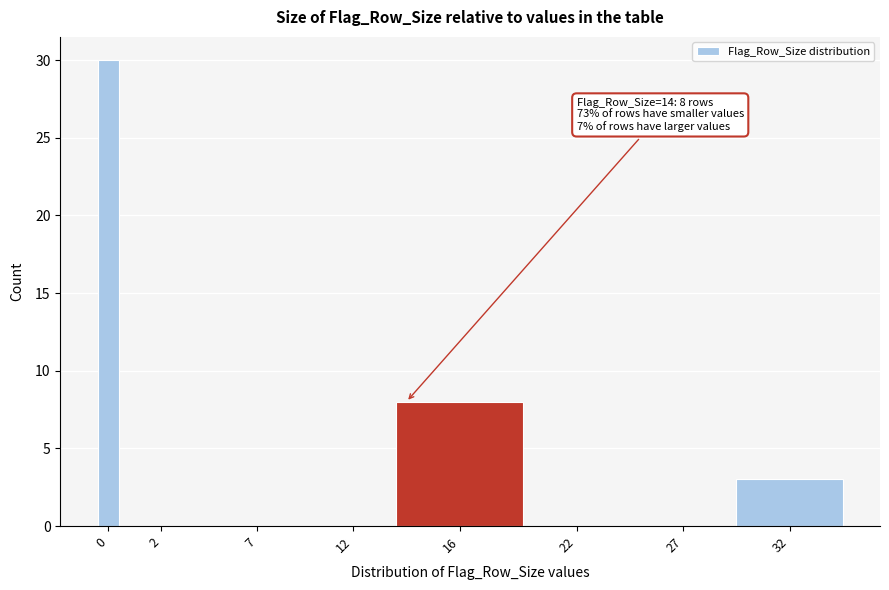

Reading left to right, extract all data points from this chart.

0=30	2=0	7=0	12=0	16=8	22=0	27=0	32=3